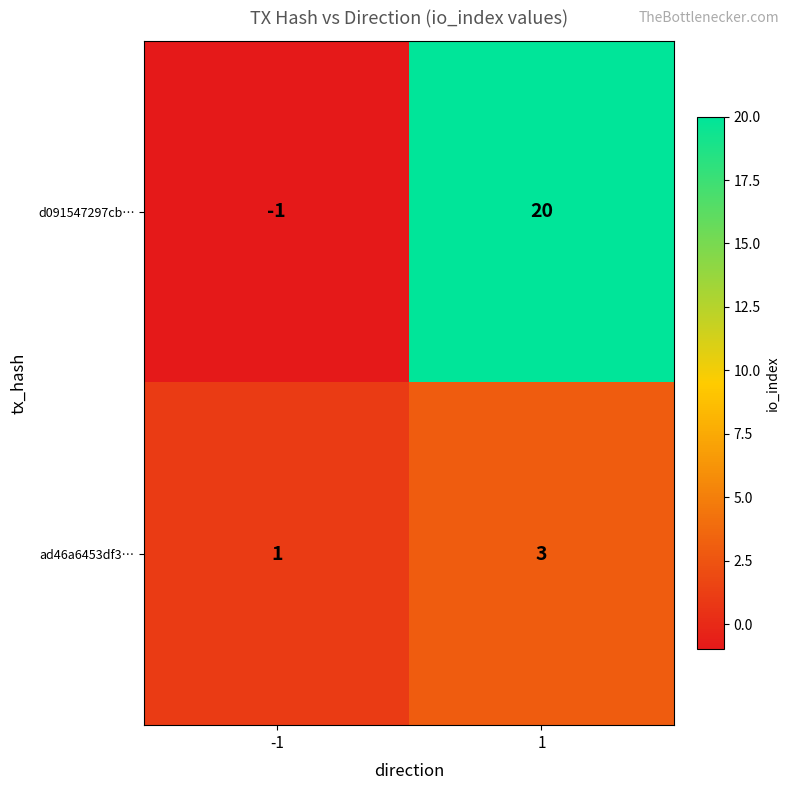

How many data points does each series have?

2